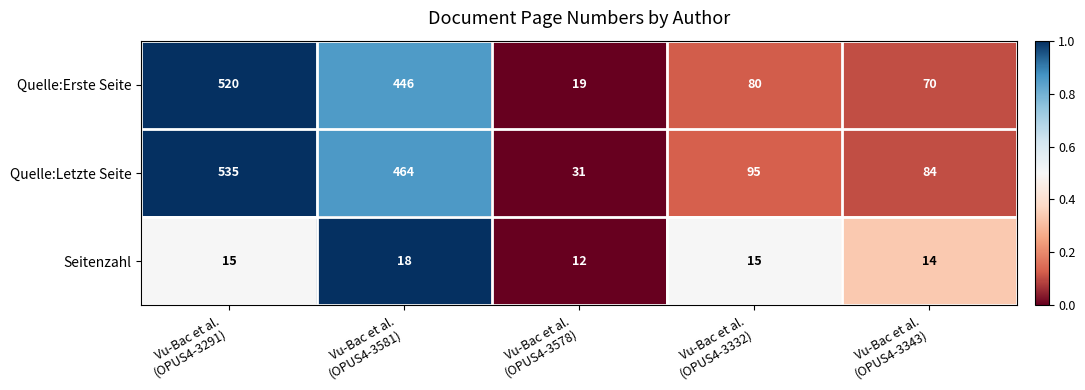

What is the average value of the Seitenzahl series?

15